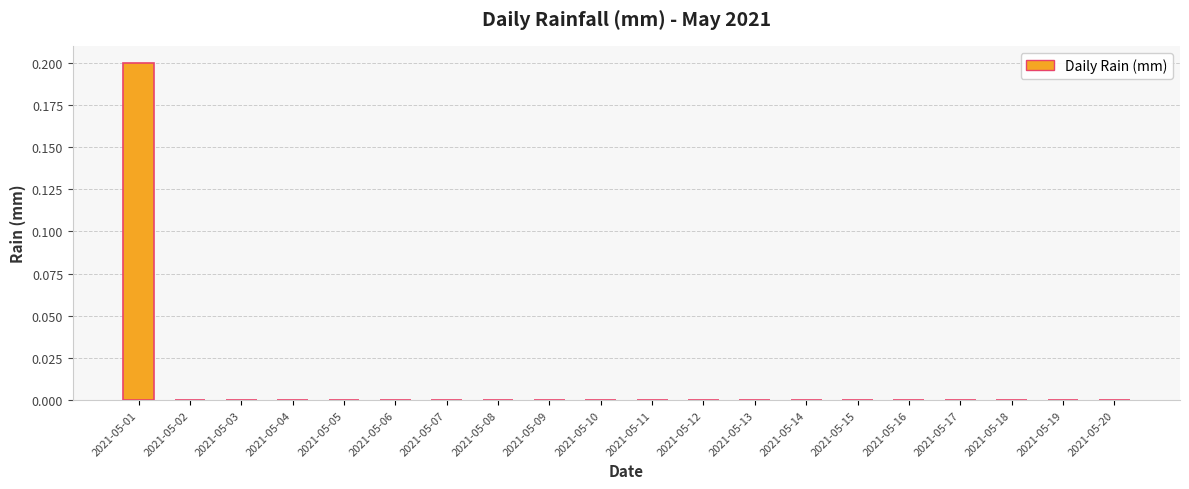

The value at 2021-05-04 is 0.1. True or false?

False